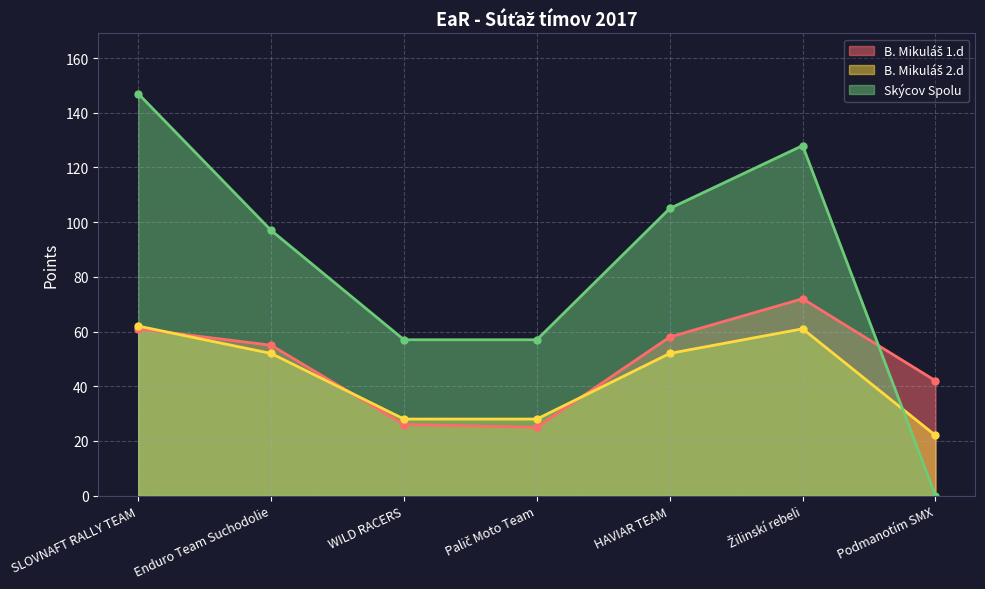

At which category does B. Mikuláš 1.d reach its first local valley?

Palič Moto Team